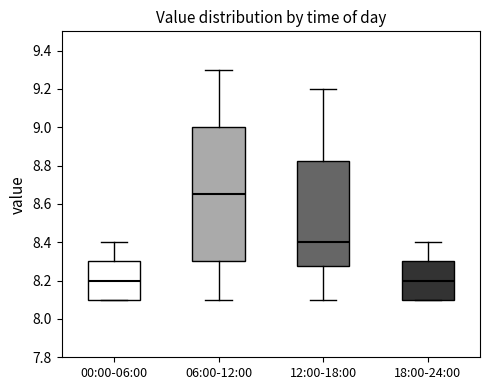

Where does the median line of the box for 06:00-12:00 sit on the y-axis? The values are not printed on the chart, so give them approximately, as read against the axis.

8.66